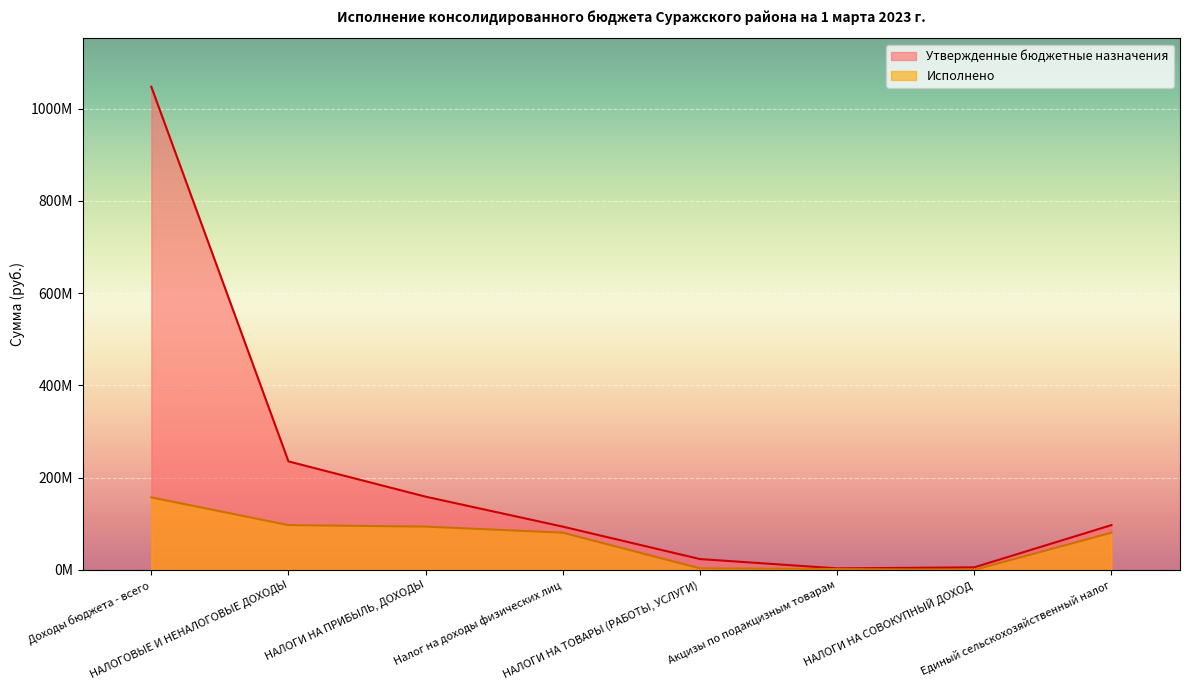

Between НАЛОГОВЫЕ И НЕНАЛОГОВЫЕ ДОХОДЫ and НАЛОГИ НА ПРИБЫЛЬ, ДОХОДЫ, which series saw the biggest shift?

Утвержденные бюджетные назначения